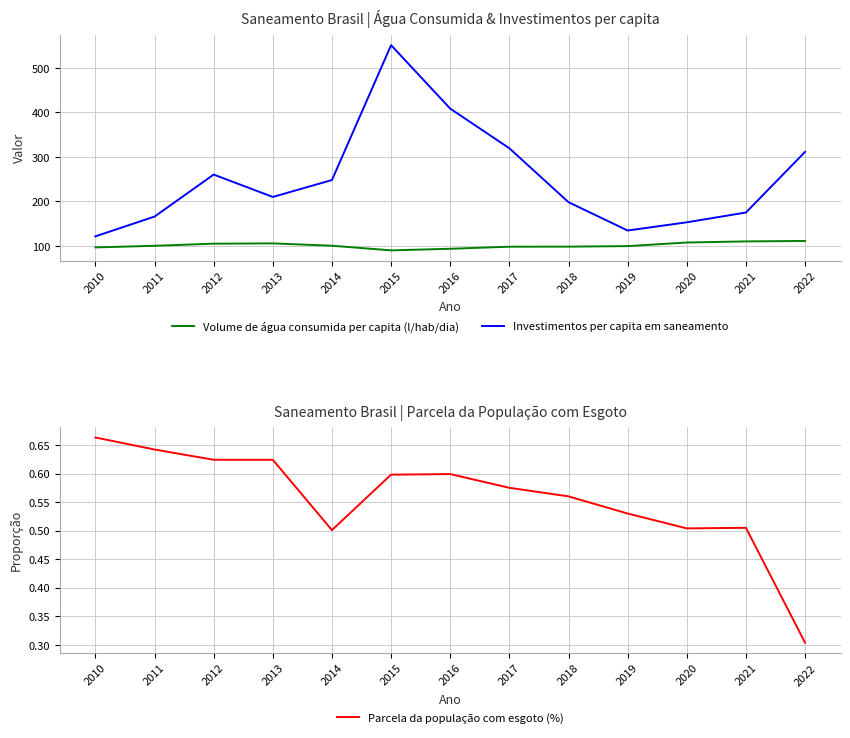

In Volume de água consumida per capita (l/hab/dia), how many points are lower than both neighbors (excluding endpoints)?

1